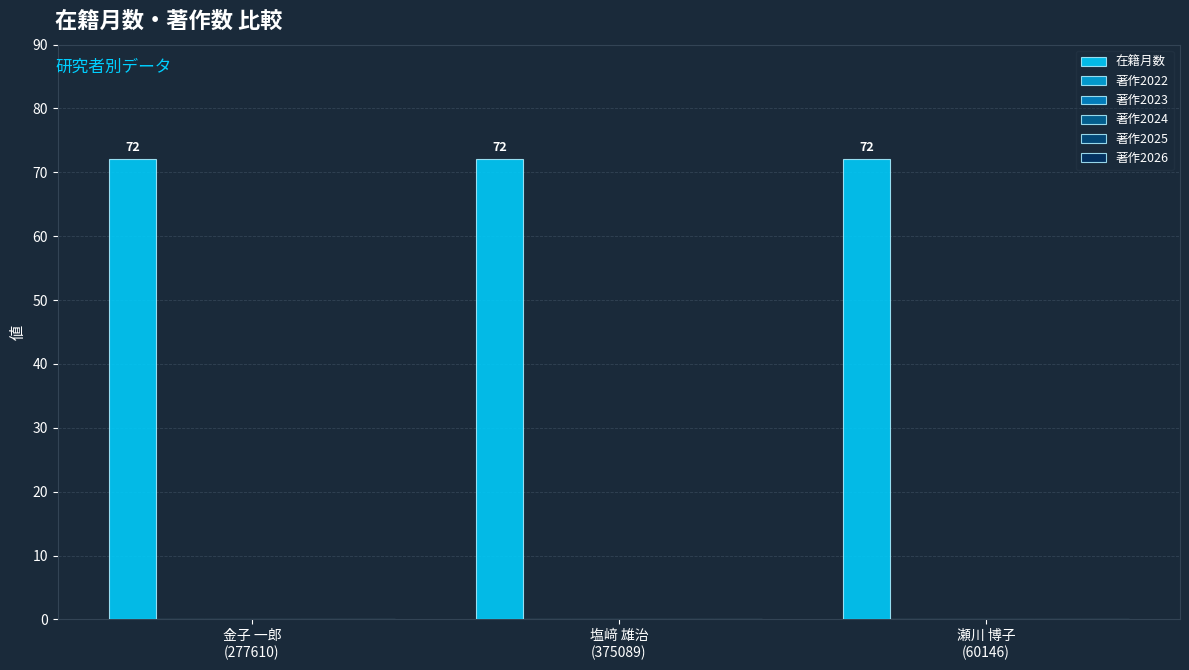

How many bars are there in total?

18